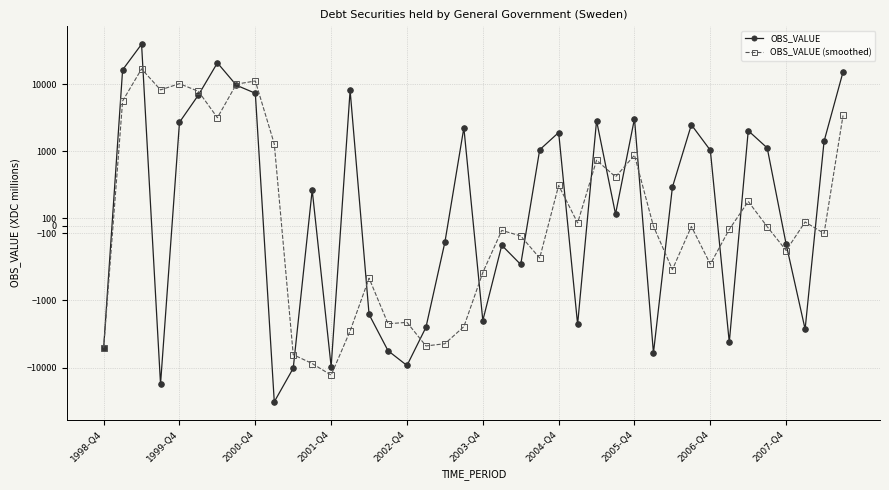

How many values in the OBS_VALUE (smoothed) series exceed -12?

19